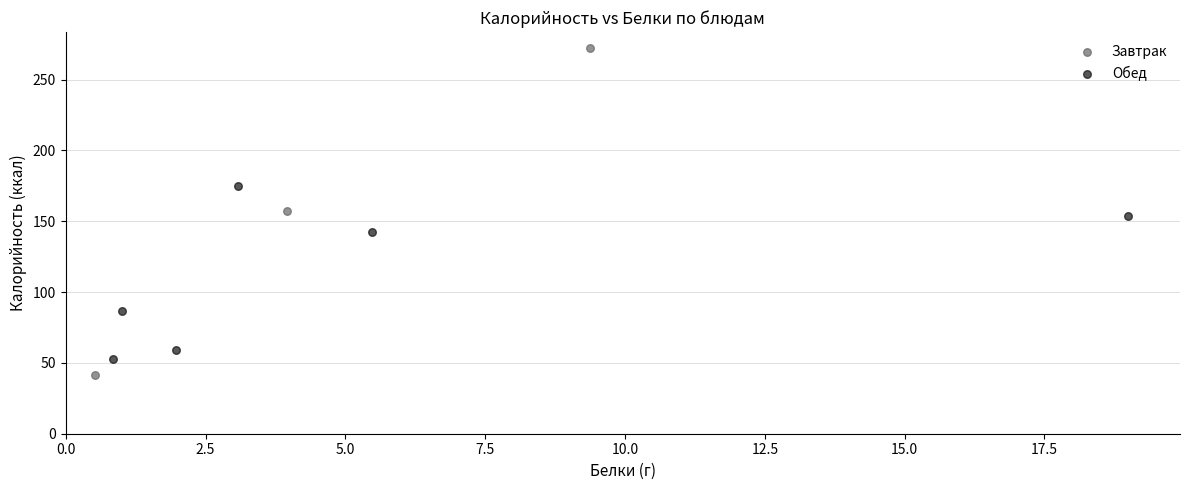

Which series has the widest spread of Y values?

Завтрак